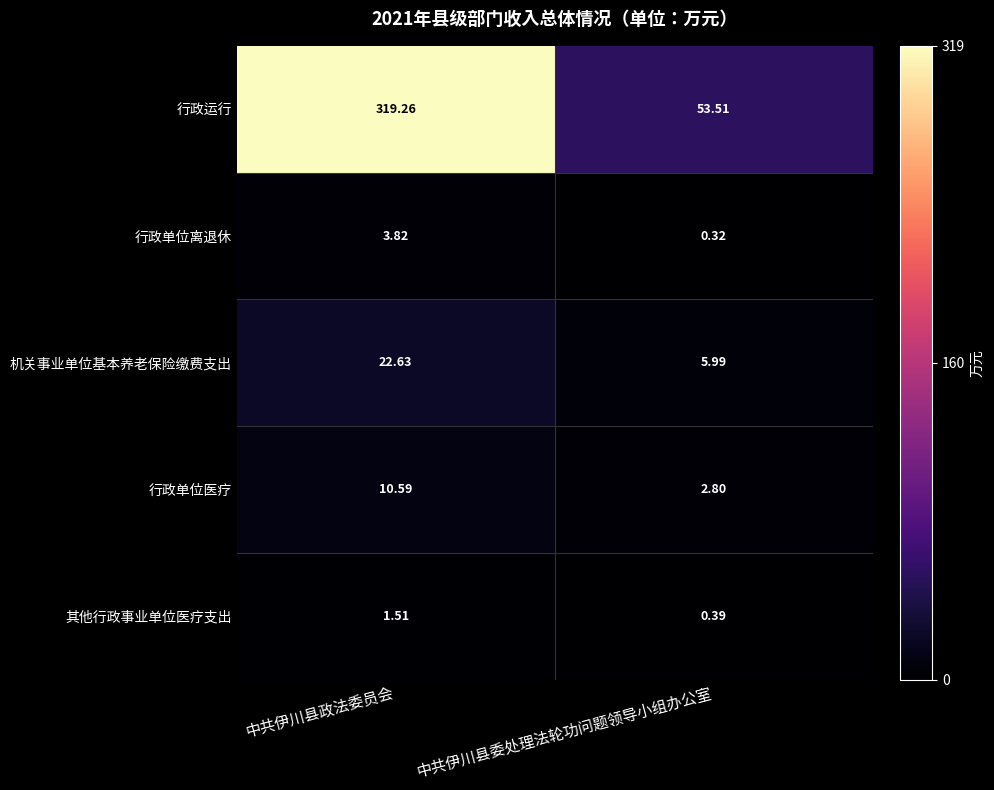

At which label does 行政单位医疗 first exceed 10?

中共伊川县政法委员会